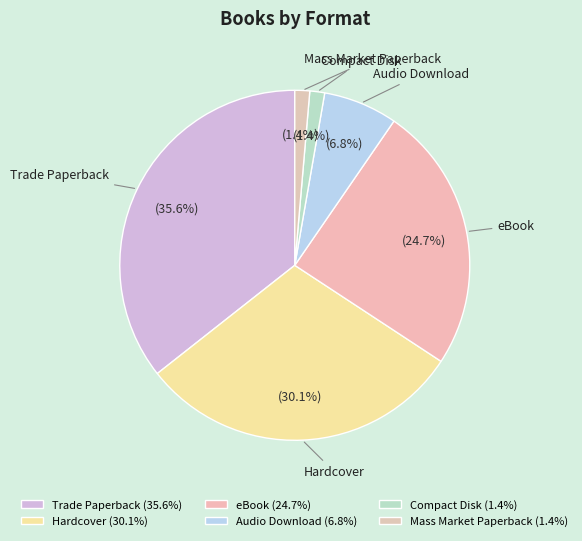

Which has a higher value, Trade Paperback or eBook?

Trade Paperback